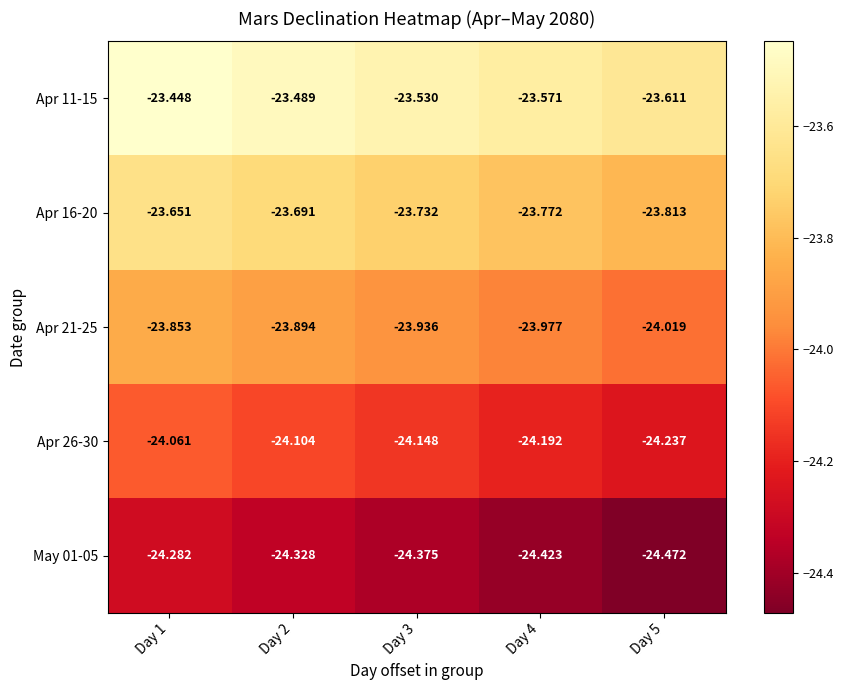

List the series in order of their overall mean, highest first.

Apr 11-15, Apr 16-20, Apr 21-25, Apr 26-30, May 01-05